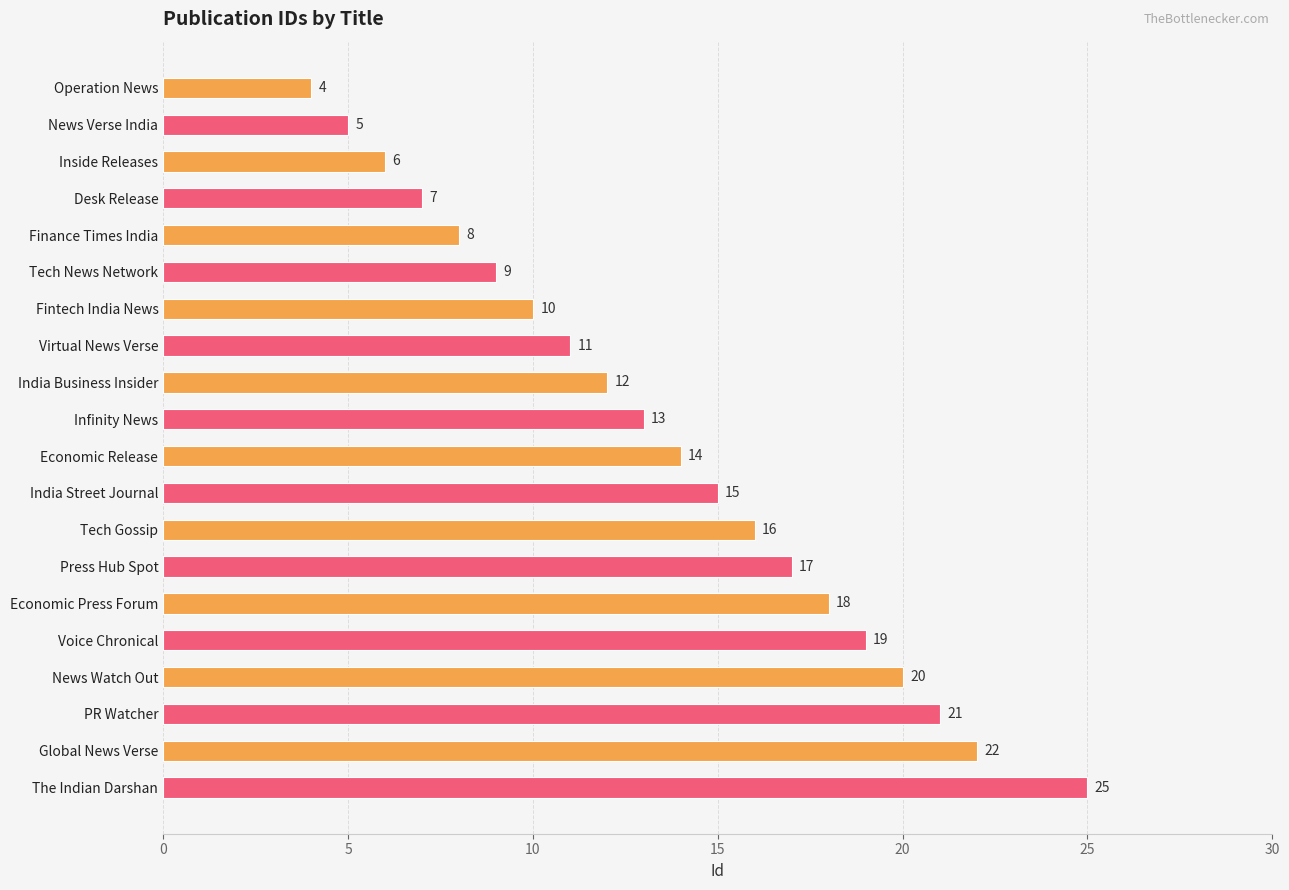

Where is the data nearest to the value 14?

Economic Release